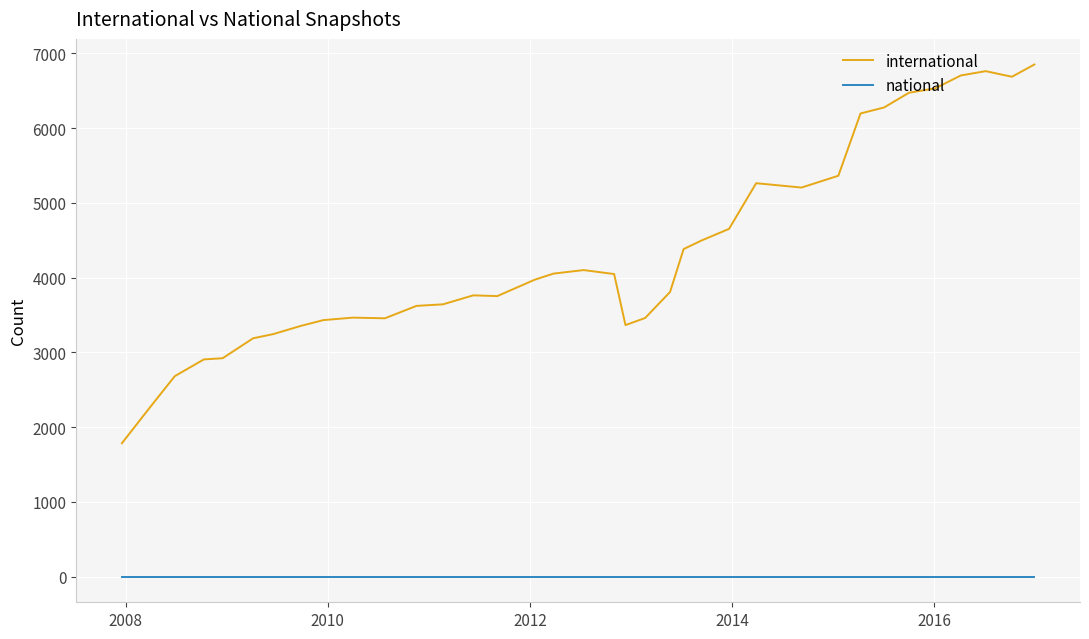

What are all the series names shown in the legend?

international, national